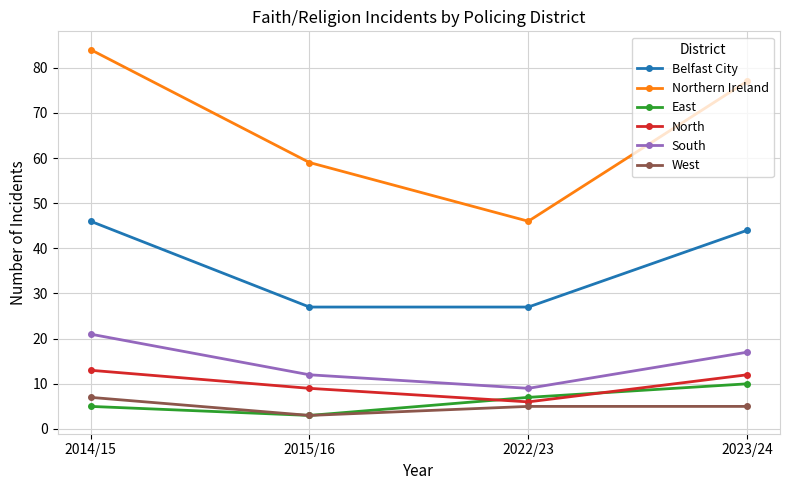

True or false: Belfast City has more than 2 interior local peaks.

False